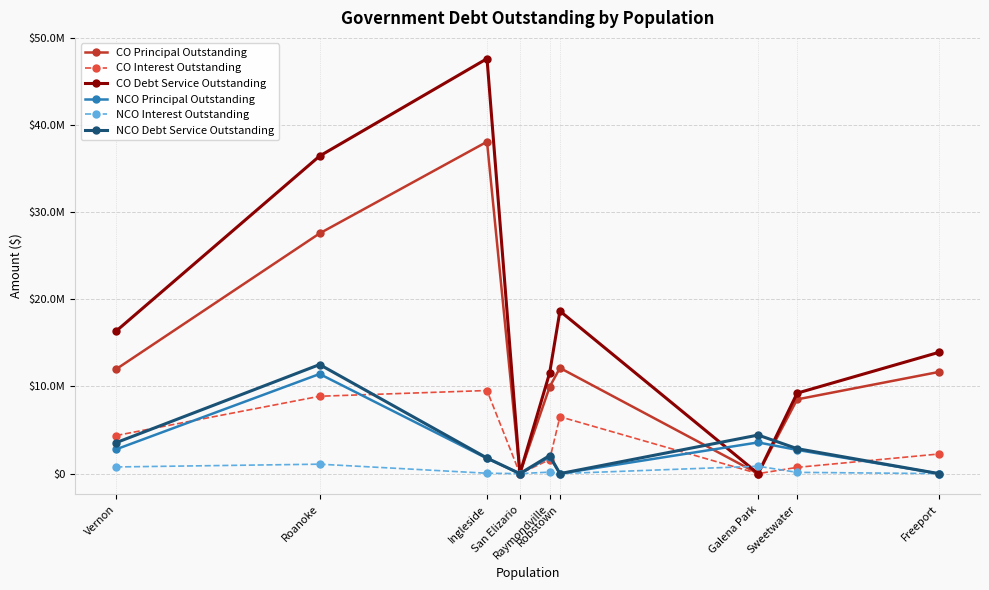

True or false: NCO Interest Outstanding has a value of 1082700.0 at Roanoke.

True